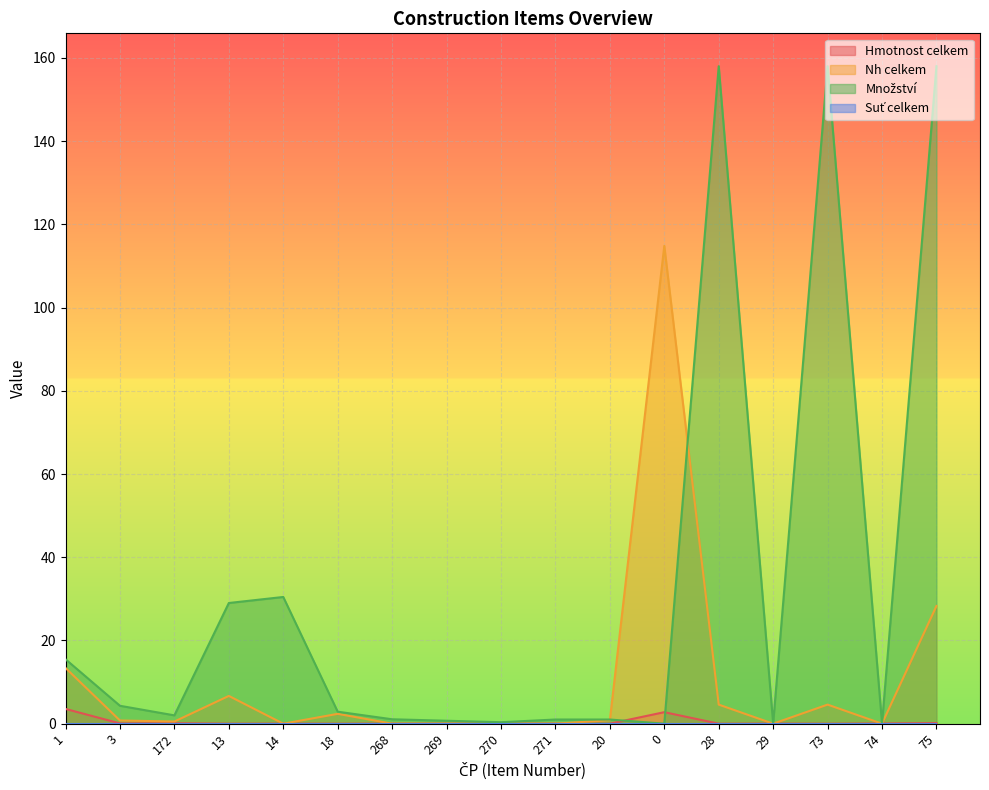

Where is the first local minimum for Hmotnost celkem?

3